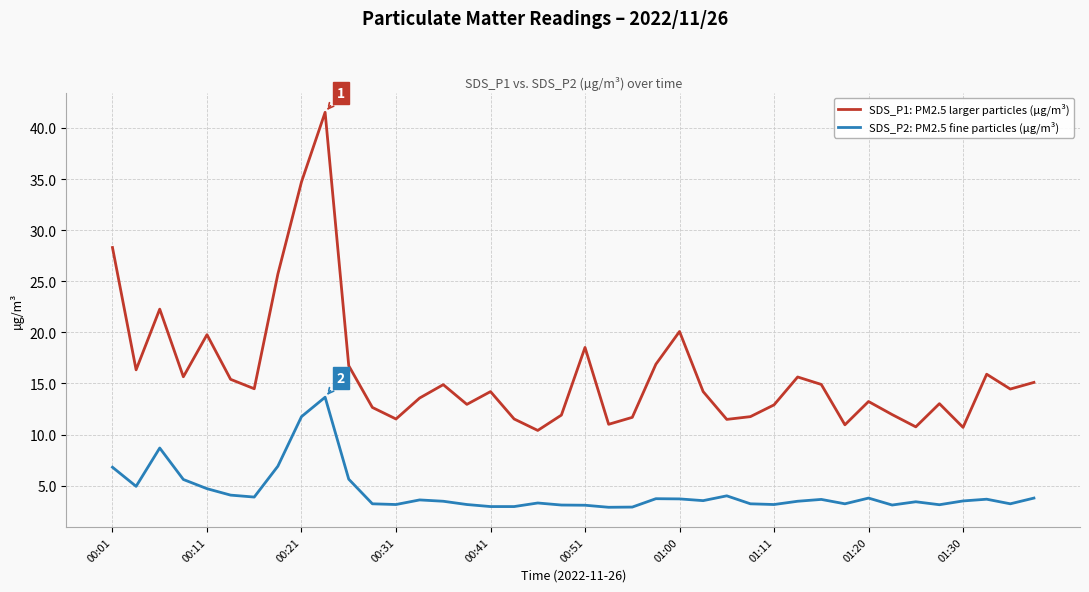

Rank the series by their average value, from highest to lowest.

SDS_P1: PM2.5 larger particles (µg/m³), SDS_P2: PM2.5 fine particles (µg/m³)